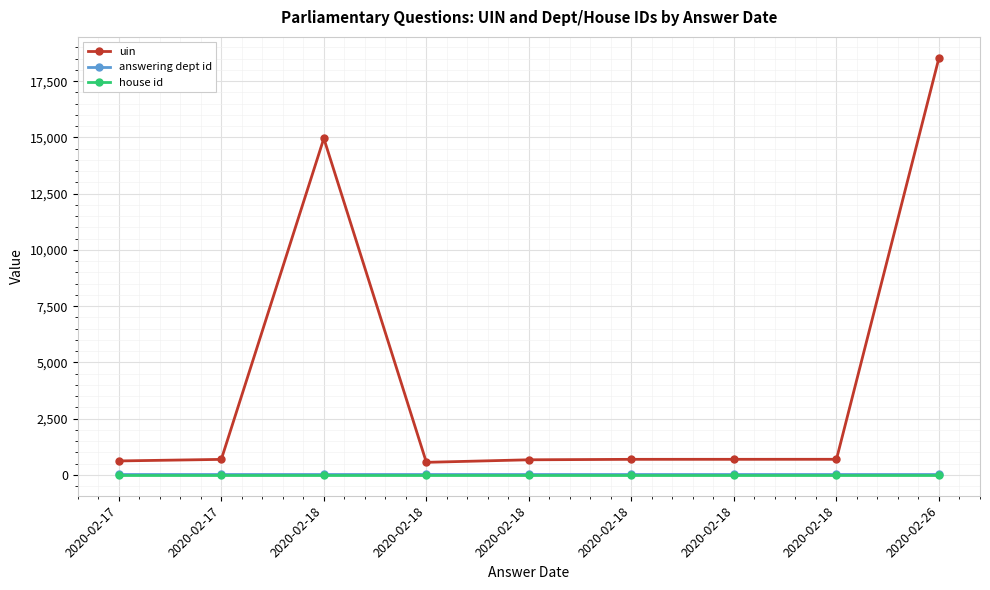

At which category is the sum across all series the highest?

2020-02-26